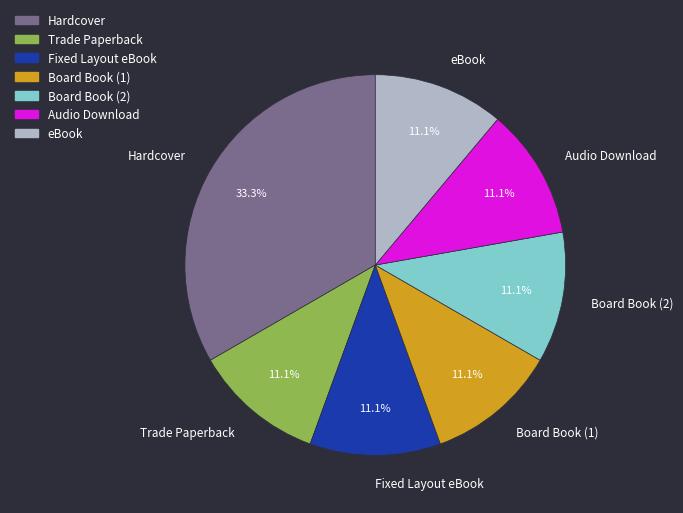

Combined, what portion of the pie is Fixed Layout eBook and Hardcover?

44.4%